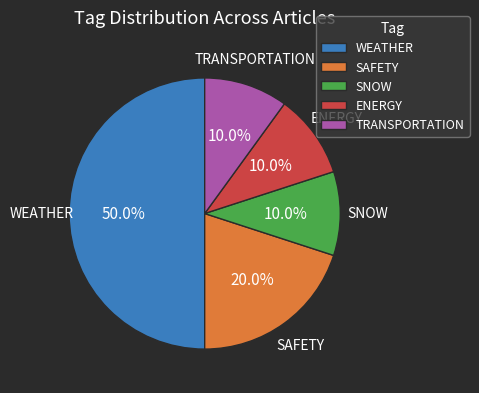

Which slice is the largest?

WEATHER